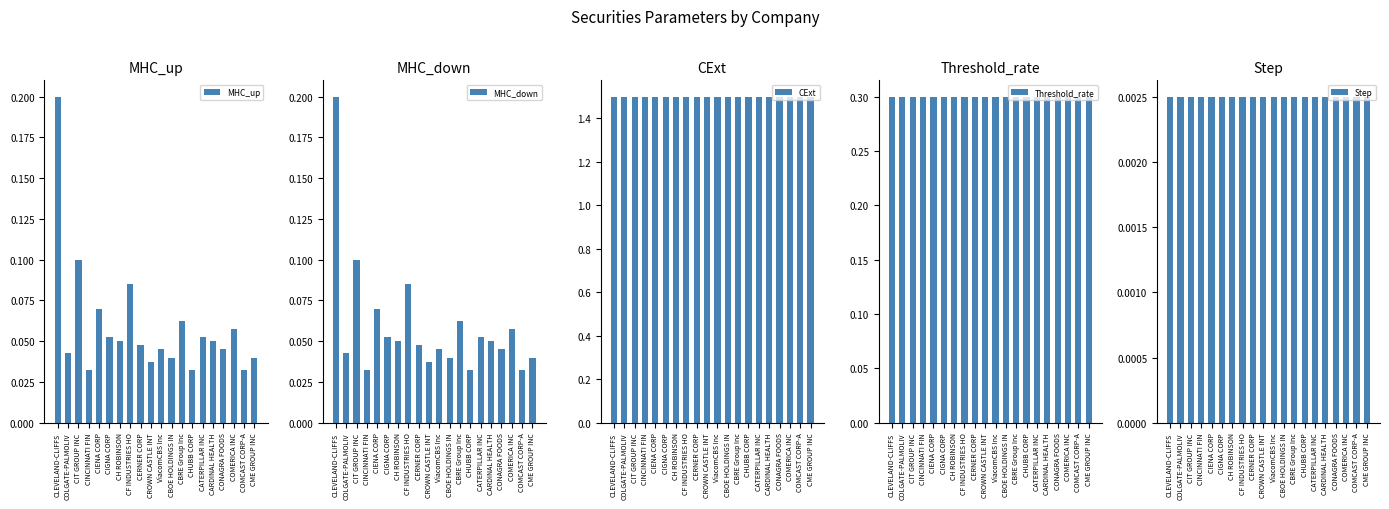

Does the chart contain any negative values?

No